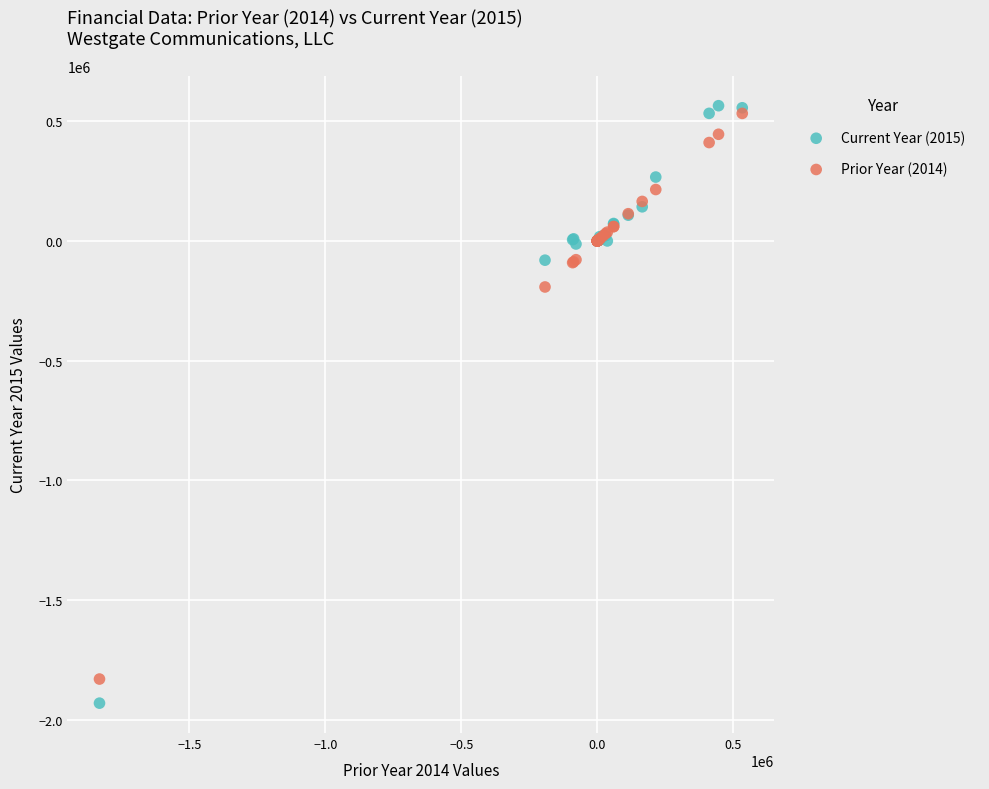

Which series reaches the minimum Y coordinate?

Current Year (2015)